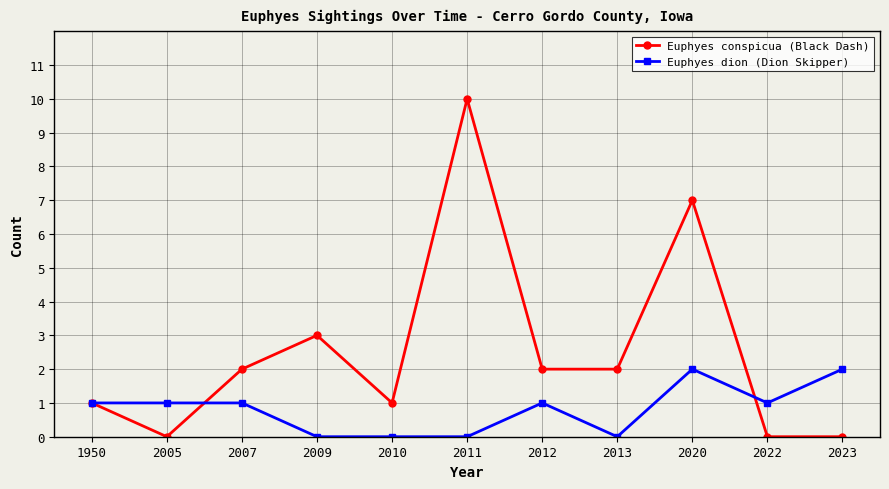

Reading left to right, extract all data points from this chart.

Euphyes conspicua (Black Dash): 1	0	2	3	1	10	2	2	7	0	0
Euphyes dion (Dion Skipper): 1	1	1	0	0	0	1	0	2	1	2